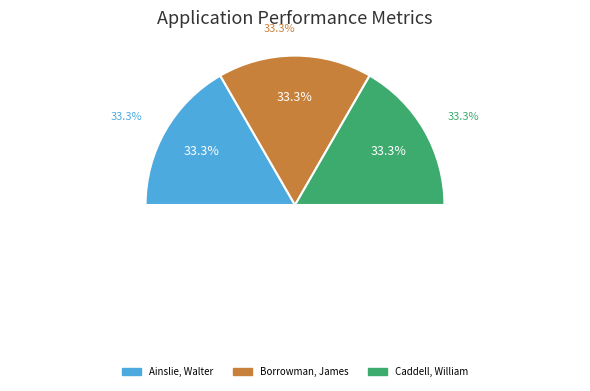

What is the smallest slice in the pie chart?

Ainslie, Walter